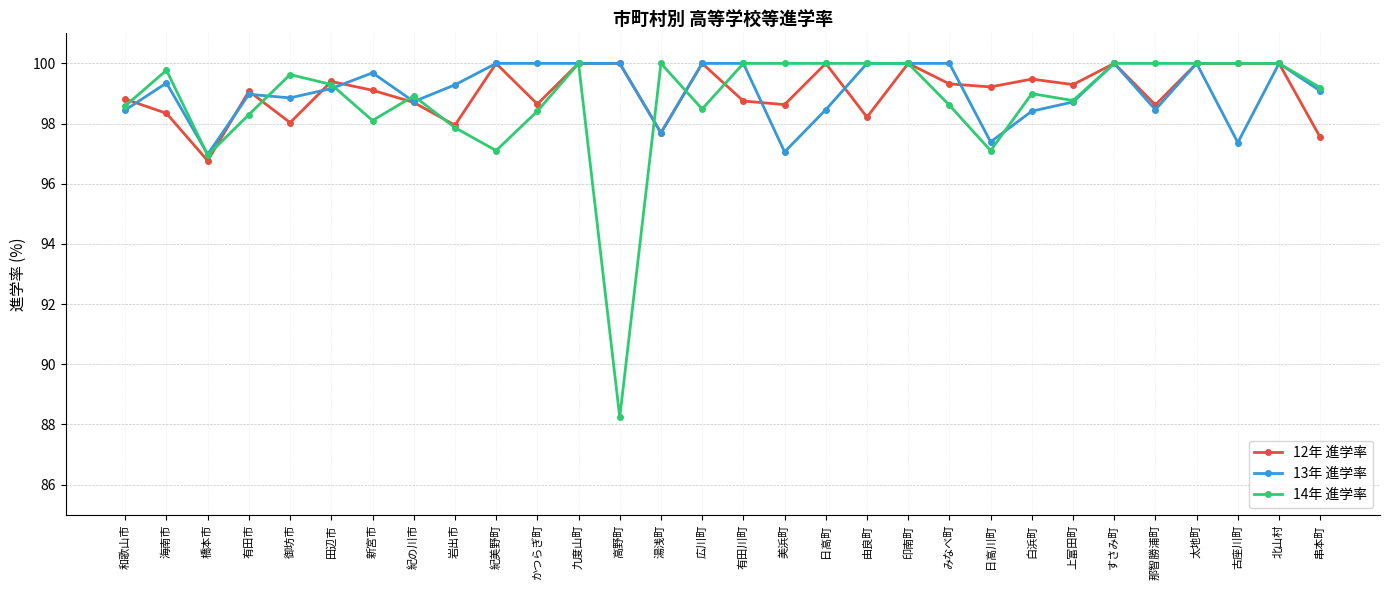

Does the chart display data point markers on the line(s)?

Yes